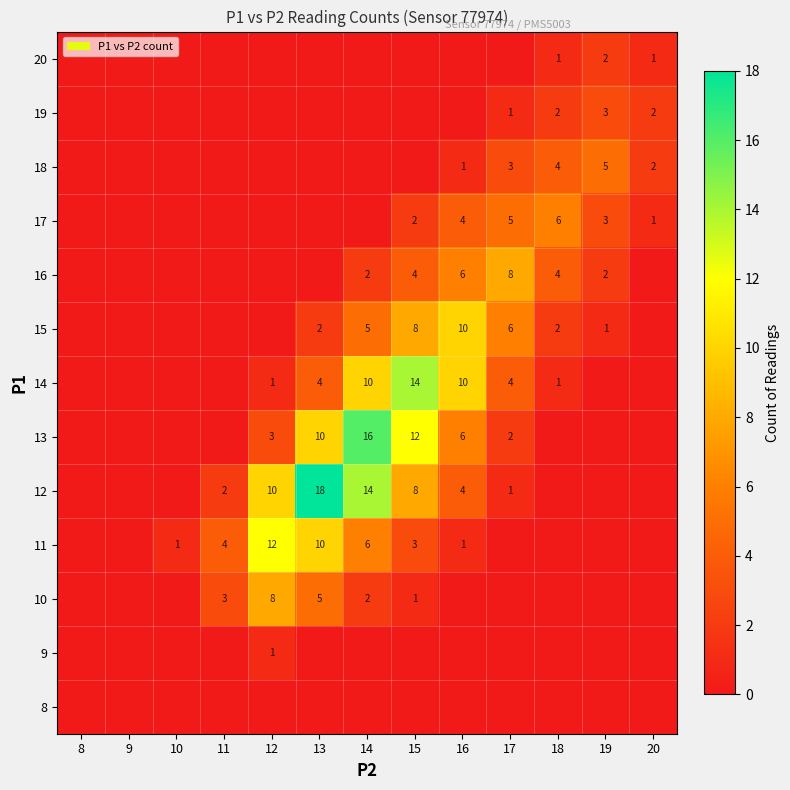

At how many categories does at least one series exceed 10?

4